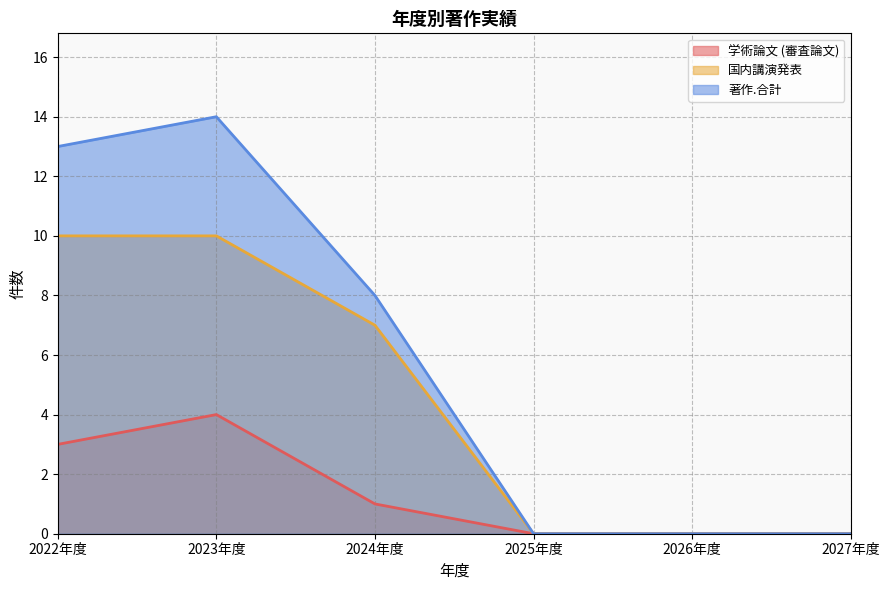

True or false: 著作.合計 has a value of 14 at 2023年度.

True